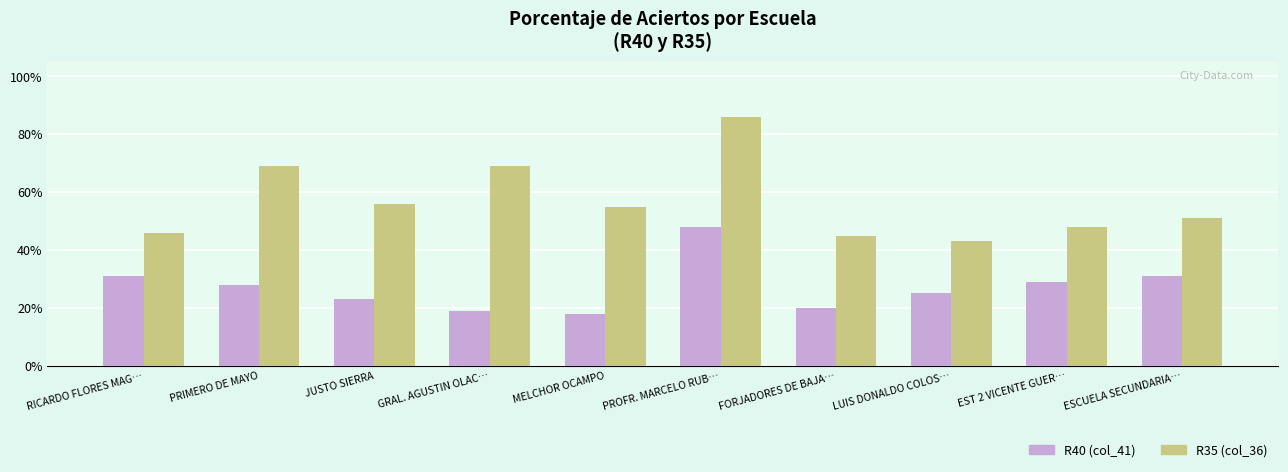

At which category is the sum across all series the highest?

PROFR. MARCELO RUB…